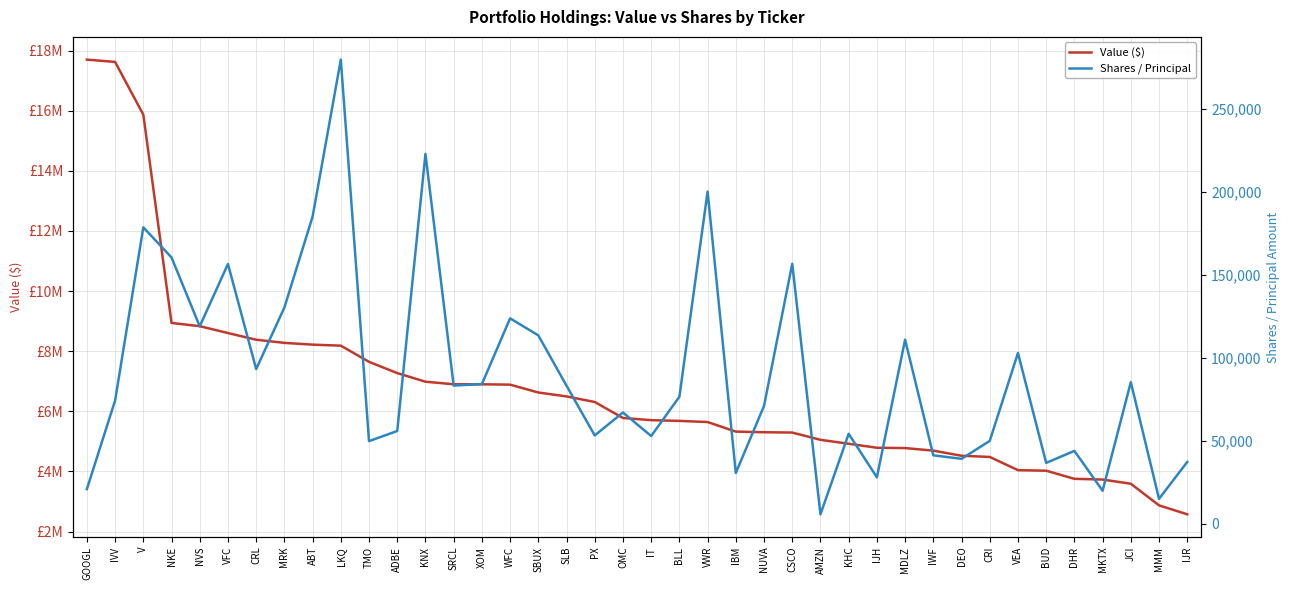

Reading left to right, transcribe all the data shown in this chart.

Value ($): 17701000	17624000	15870000	8941000	8833000	8605000	8382000	8278000	8219000	8185000	7647000	7272000	6986000	6901000	6900000	6888000	6627000	6496000	6311000	5779000	5707000	5682000	5644000	5326000	5305000	5294000	5053000	4922000	4789000	4778000	4693000	4522000	4483000	4043000	4025000	3755000	3731000	3592000	2872000	2575000
Shares / Principal: 20879	74277	178579	160438	118934	156540	93185	130283	185062	279640	49787	55885	222849	83254	84136	123742	113494	83179	53215	67029	52850	76515	200145	30585	71035	156639	5700	54204	27968	110913	41236	39124	49923	102886	36670	43902	19901	85290	15009	37228